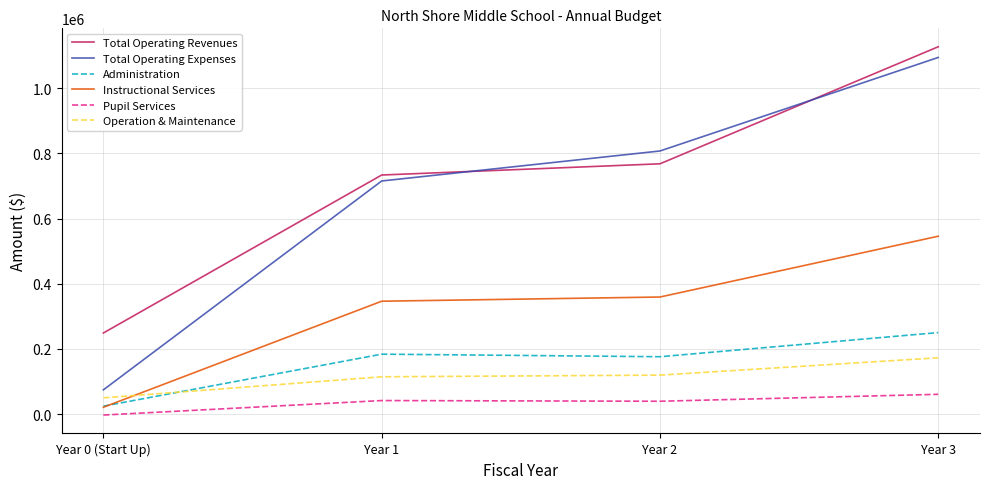

Which series has the largest range (max minus min)?

Total Operating Expenses